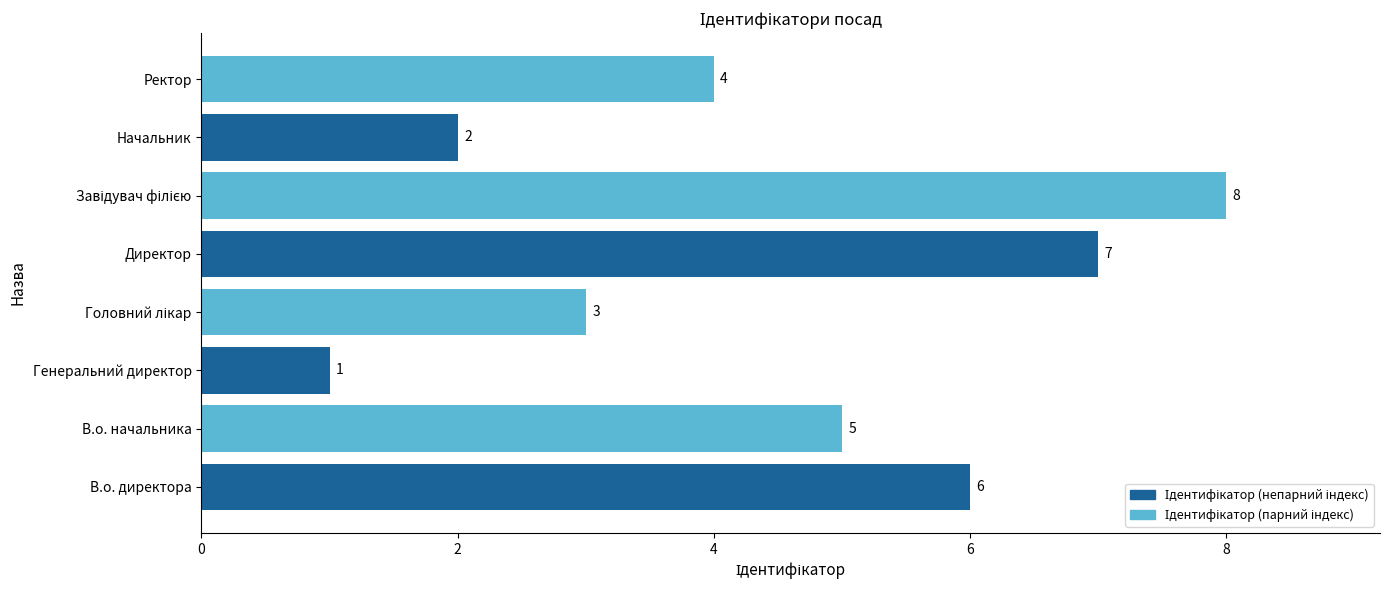

How many series are shown in this chart?

1